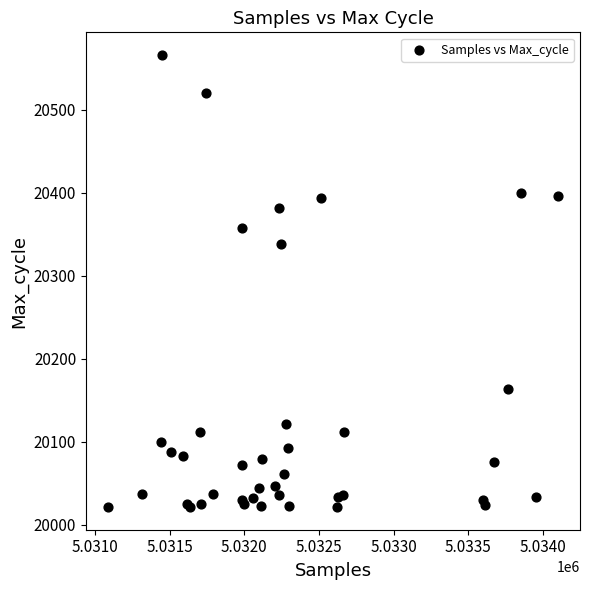

What Y value in the scatter plot is closest to 20293?

20338